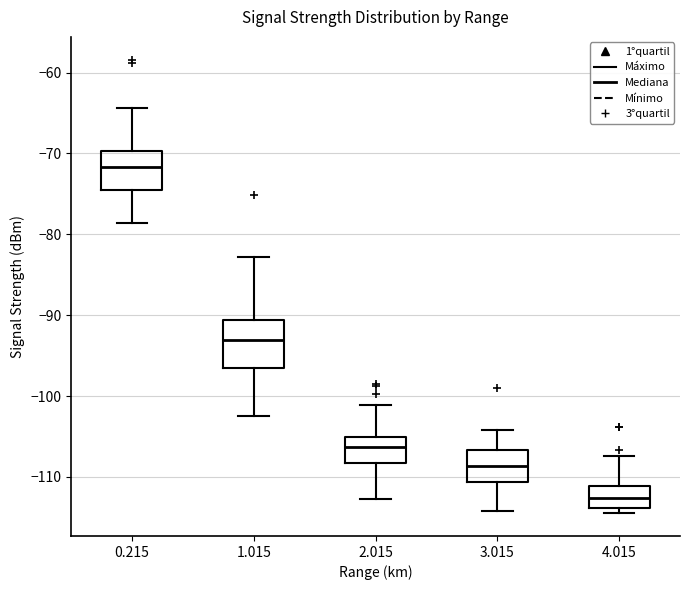

Which box has the highest median line?

0.215